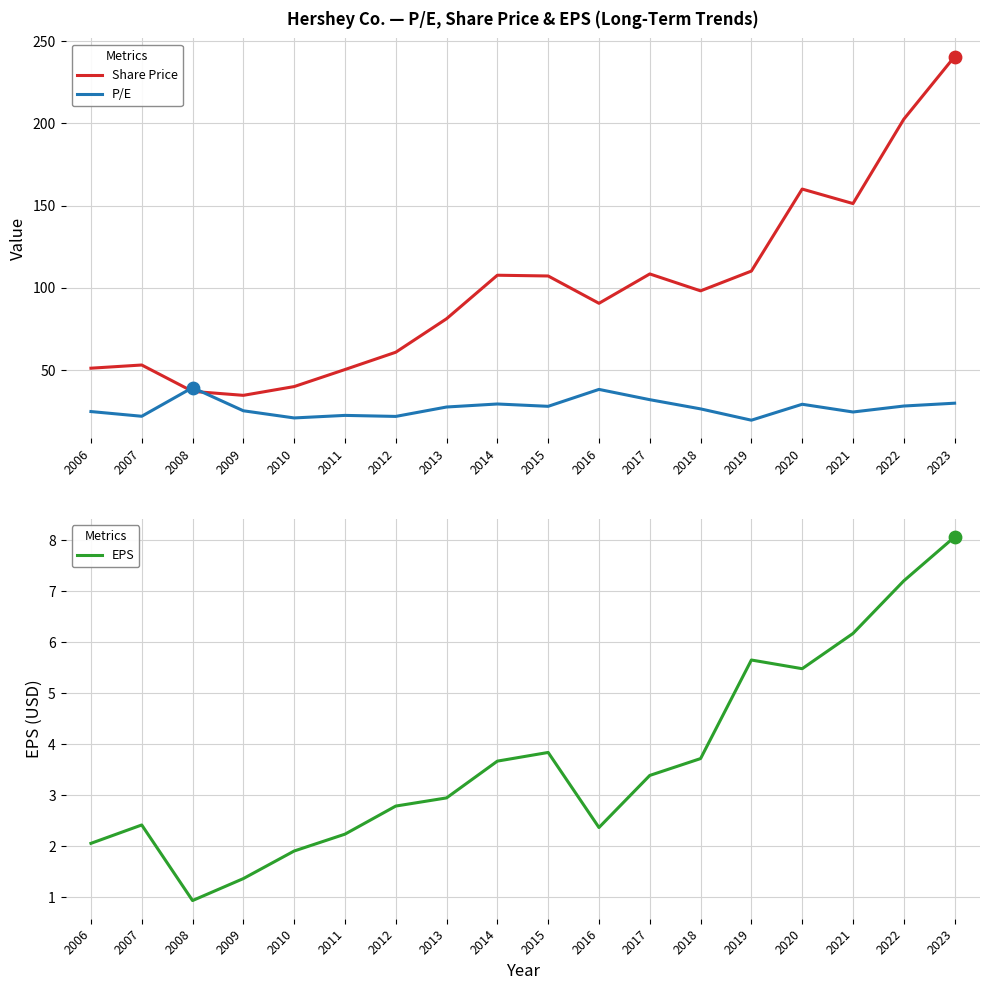

Which series has the largest Y range (max minus min)?

Share Price